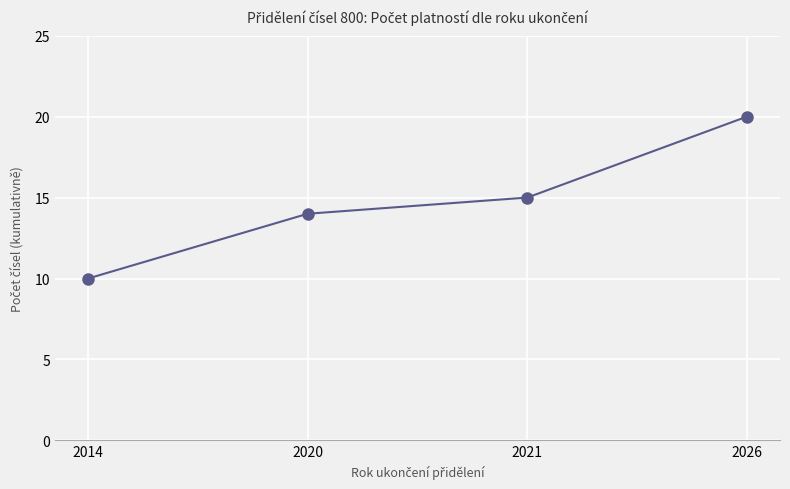

True or false: the data has more than 0 interior local peaks.

False